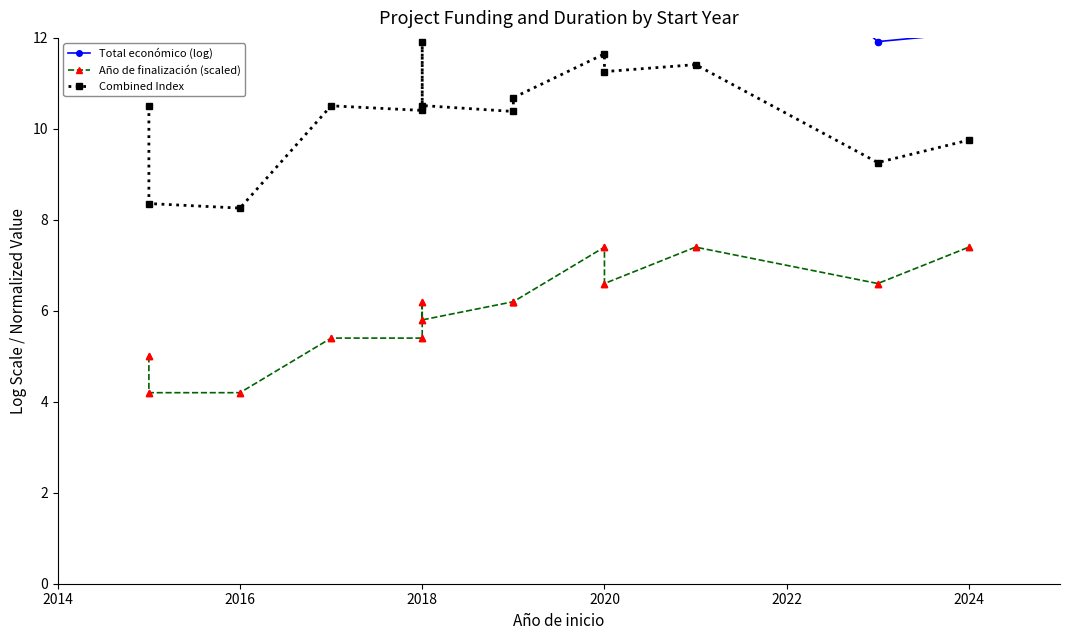

At which category is the sum across all series the highest?

2018